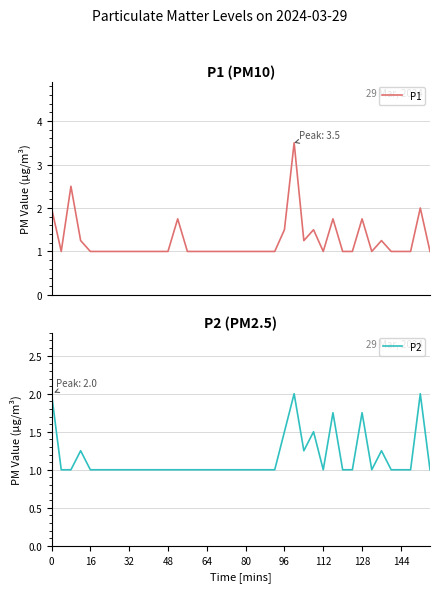

What is the average value of the P2 series?

1.2